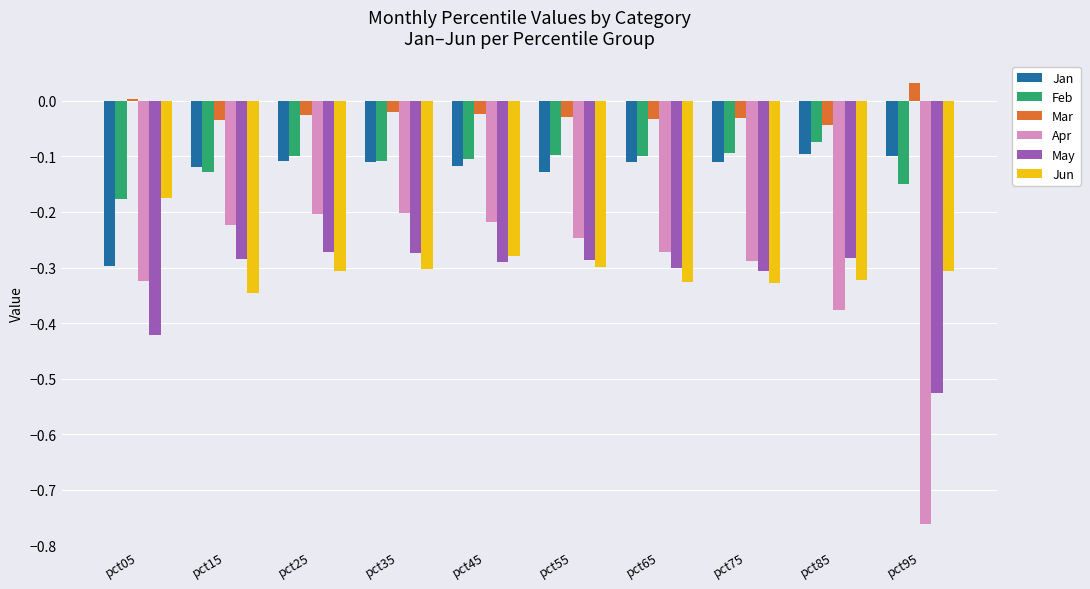

Which category has the highest value in the Feb series?

pct85